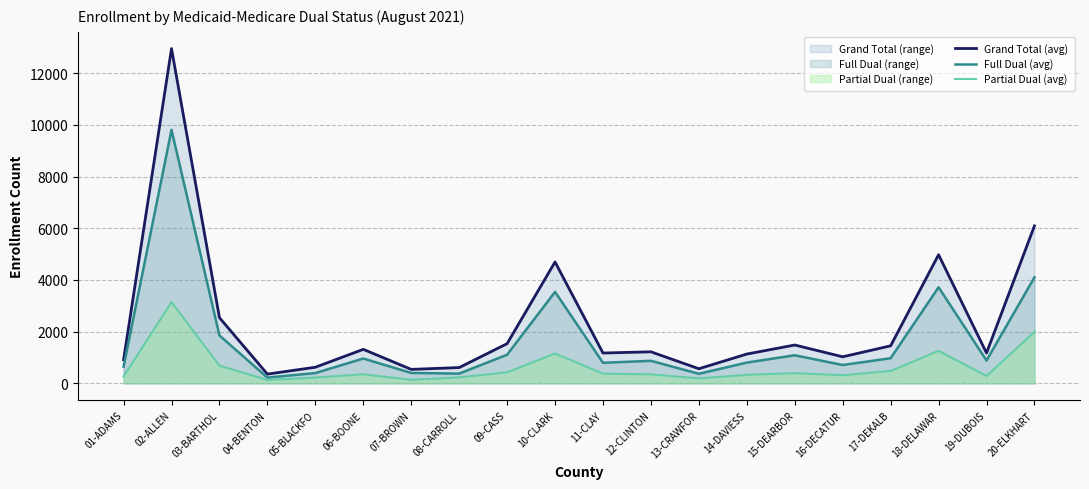

True or false: Grand Total (avg) and Full Dual (avg) intersect in this chart.

False